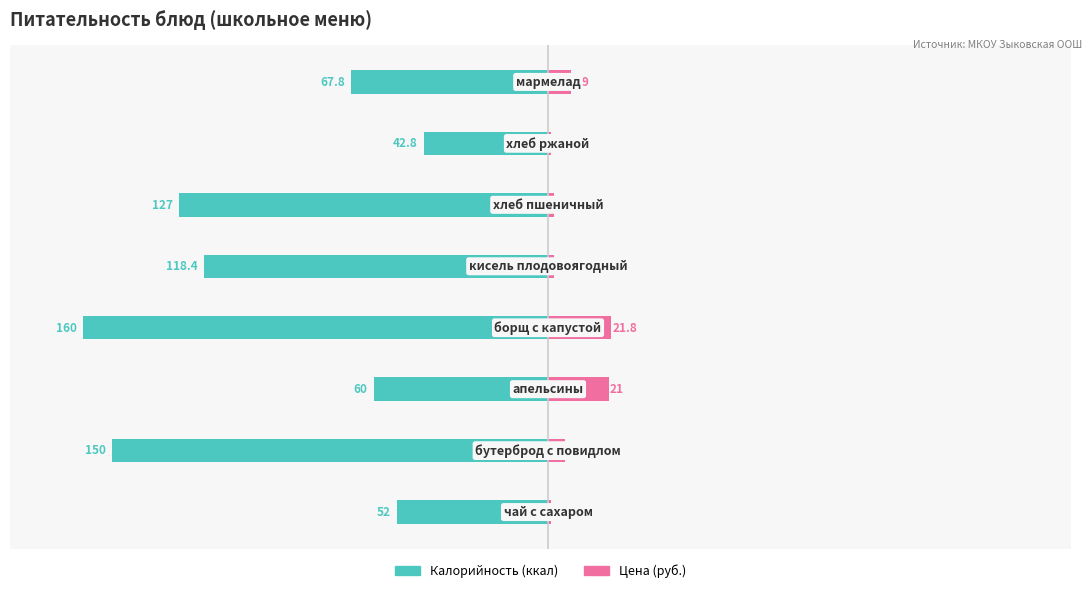

At how many categories does at least one series exceed -61?

8